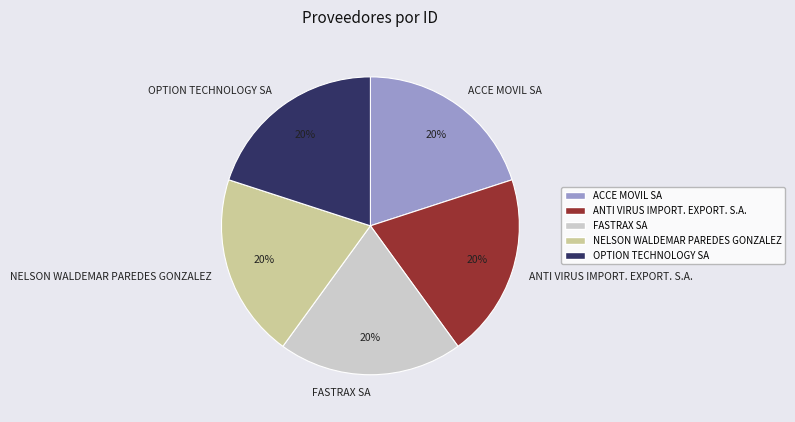

Approximately how many times larger is the value at ANTI VIRUS IMPORT. EXPORT. S.A. compared to OPTION TECHNOLOGY SA?

1.0